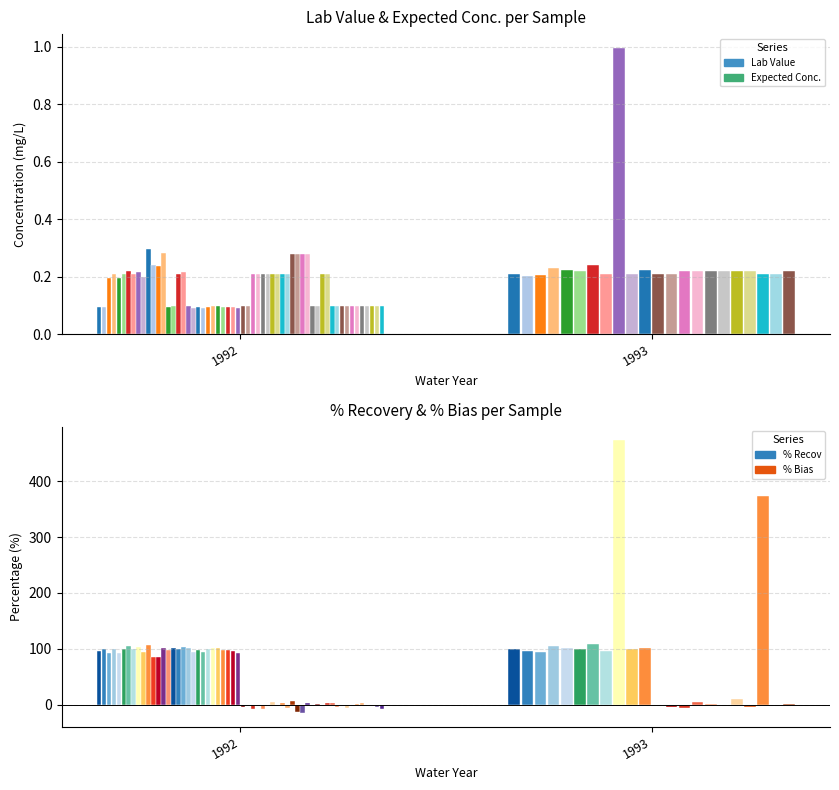

What is the sum of all Expected Conc. values?

7.0